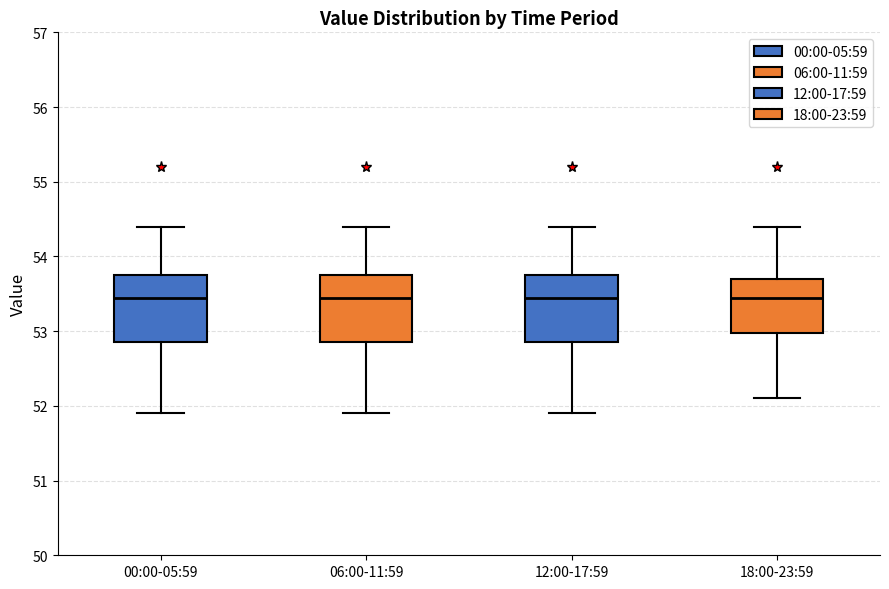

Reading left to right, transcribe this box plot: for each box, give where its median line is, the range the box spans, and where its two whiskers end, as read against the y-axis. The values are not printed on the chart, so give them approximately, as read against the axis.

00:00-05:59: median 53.5, box 52.9 to 53.8, whiskers 51.9 to 54.4
06:00-11:59: median 53.5, box 52.9 to 53.8, whiskers 51.9 to 54.4
12:00-17:59: median 53.5, box 52.9 to 53.8, whiskers 51.9 to 54.4
18:00-23:59: median 53.5, box 53.0 to 53.7, whiskers 52.1 to 54.4